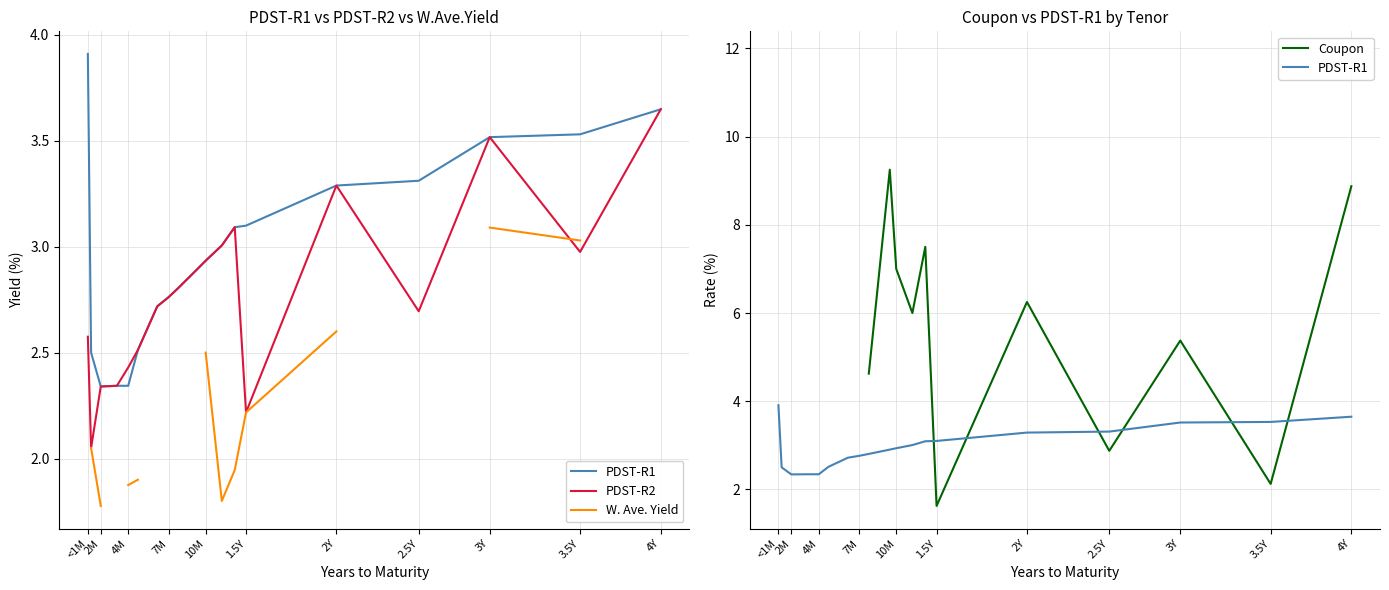

Is the value of PDST-R1 at 3.5Y greater than the value of Coupon at 3.5Y?

No